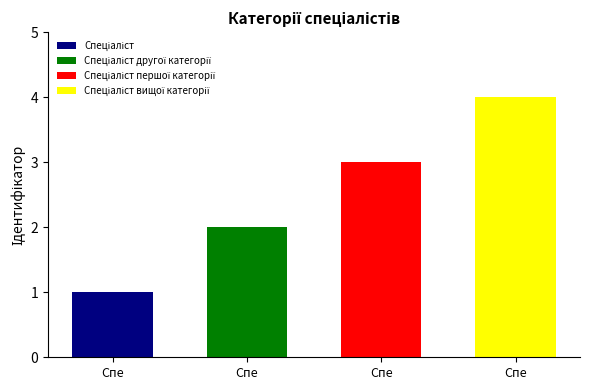

What is the sum of the values at Спеціаліст першої категорії and Спеціаліст другої категорії?

5